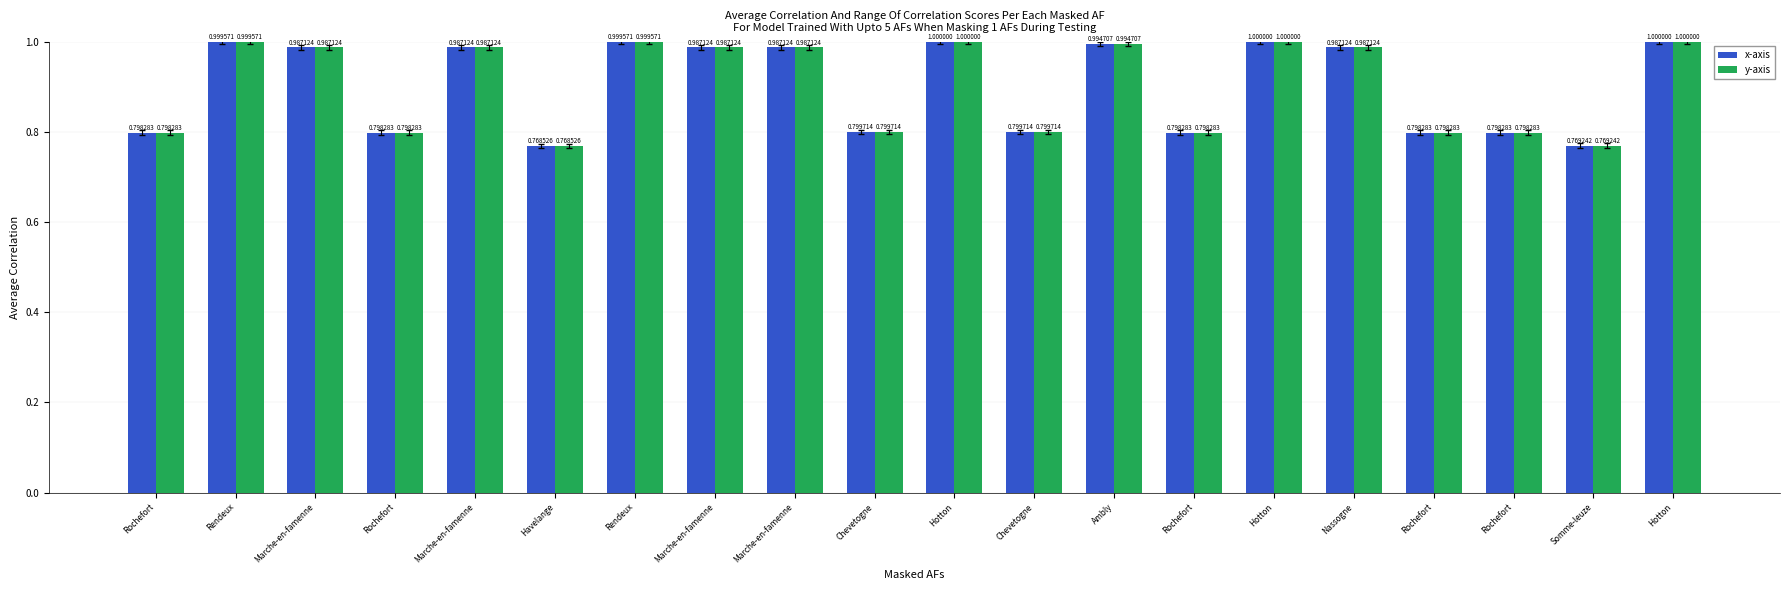

At which category is the sum across all series the highest?

Hotton